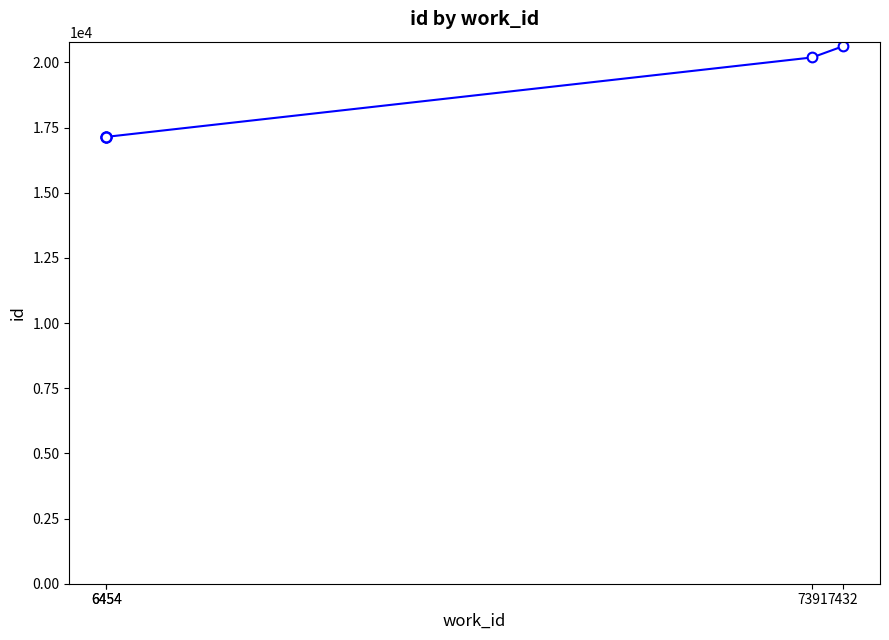

List the labels in order of value, largest first.

7432, 7391, 6454, 6454